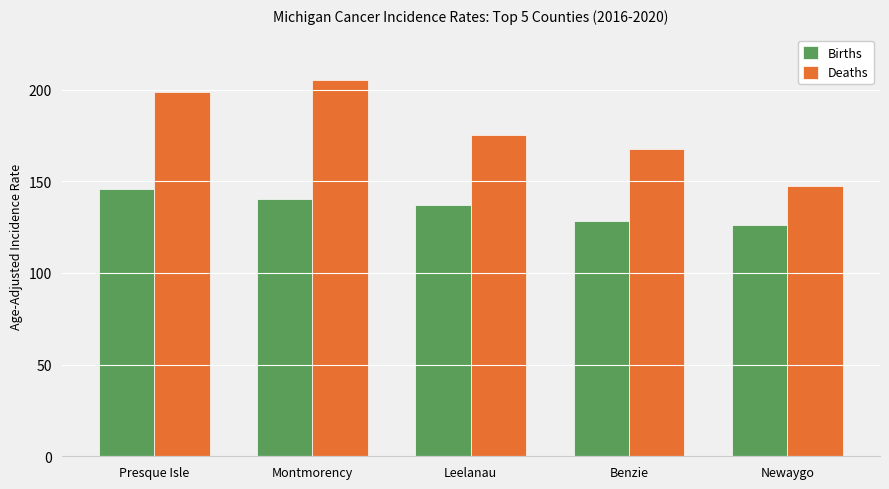

Where is Deaths nearest to the value 176?

Leelanau